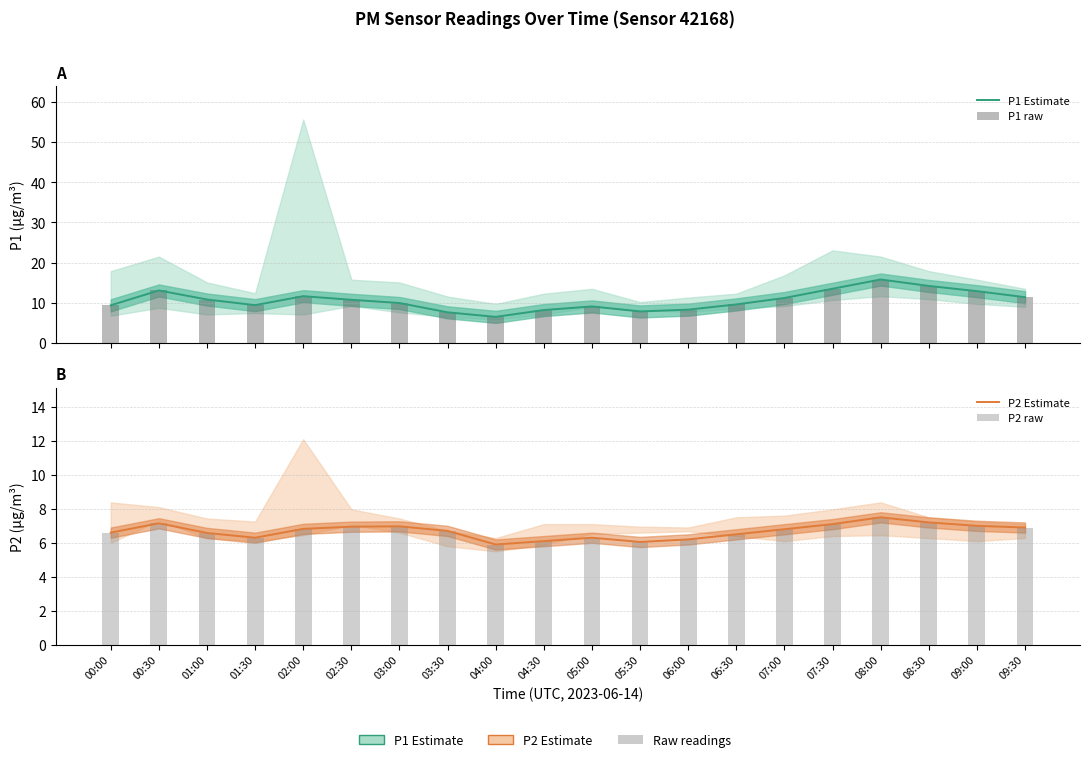

What is the difference between the P1 raw values at 09:00 and 01:30?

3.5